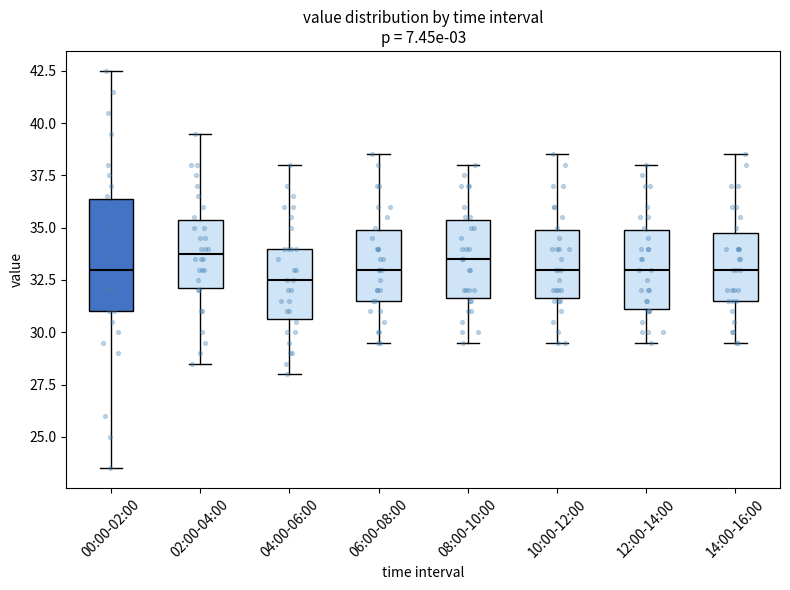

Reading left to right, read every box against the y-axis: the position of its median line, the range the box covers, and the ends of its whiskers. The values are not printed on the chart, so give them approximately, as read against the axis.

00:00-02:00: median 33.0, box 31.0 to 36.5, whiskers 23.5 to 42.5
02:00-04:00: median 34.0, box 32.0 to 35.5, whiskers 28.5 to 39.5
04:00-06:00: median 32.5, box 30.5 to 34.0, whiskers 28.0 to 38.0
06:00-08:00: median 33.0, box 31.5 to 35.0, whiskers 29.5 to 38.5
08:00-10:00: median 33.5, box 31.5 to 35.5, whiskers 29.5 to 38.0
10:00-12:00: median 33.0, box 31.5 to 35.0, whiskers 29.5 to 38.5
12:00-14:00: median 33.0, box 31.0 to 35.0, whiskers 29.5 to 38.0
14:00-16:00: median 33.0, box 31.5 to 35.0, whiskers 29.5 to 38.5